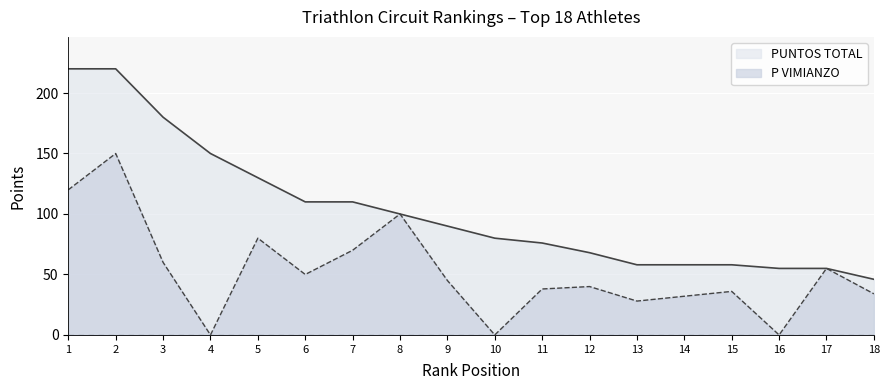

Reading left to right, what are all the values shown in this chart?

PUNTOS TOTAL: 220	220	180	150	130	110	110	100	90	80	76	68	58	58	58	55	55	46
P VIMIANZO: 120	150	60	0	80	50	70	100	45	0	38	40	28	32	36	0	55	34